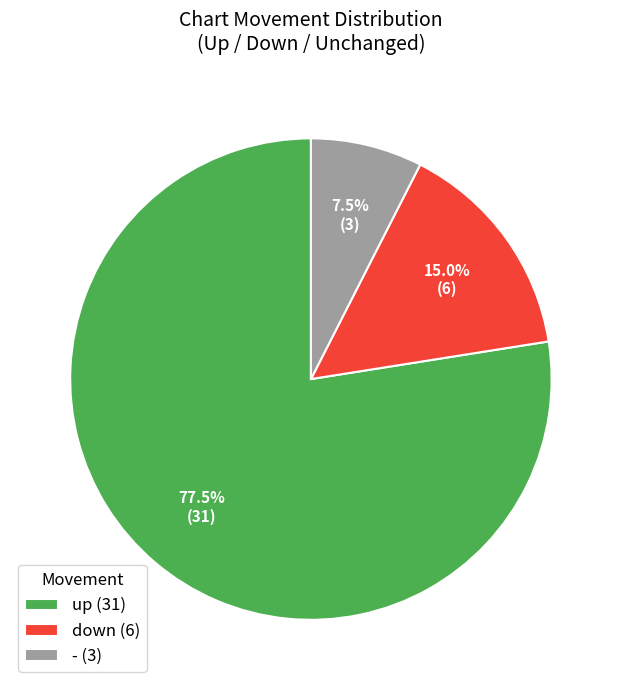

To the nearest percent, what is the difference between the largest and smallest slice percentages?

70%